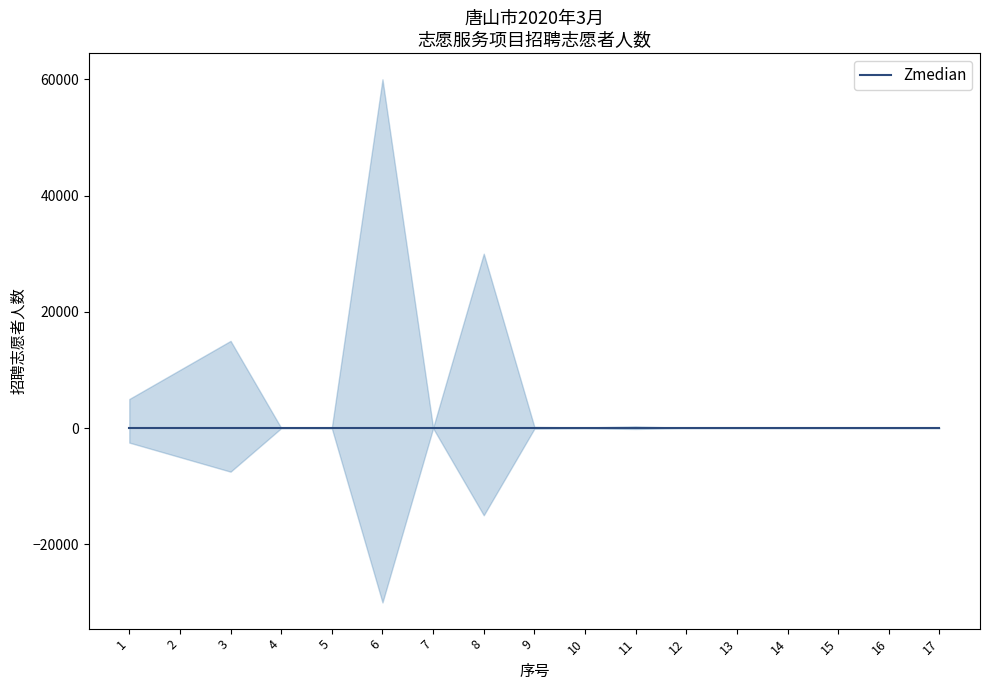

What is the value of the 4th point from the left?

30